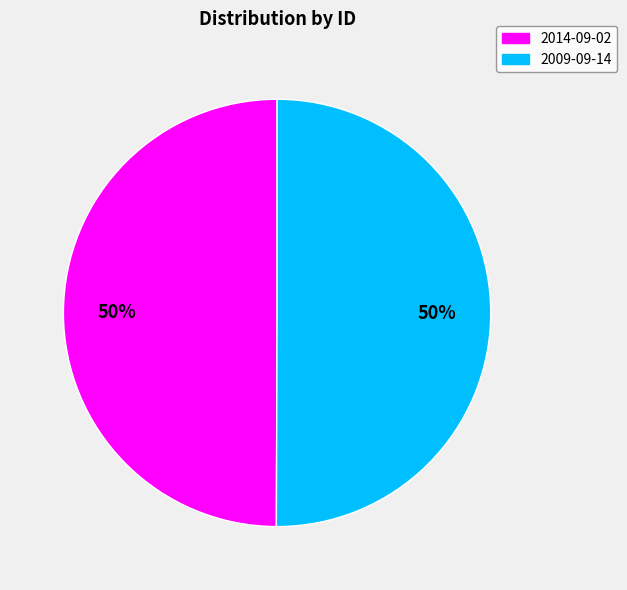

To the nearest percent, what portion does 2009-09-14 represent?

50%